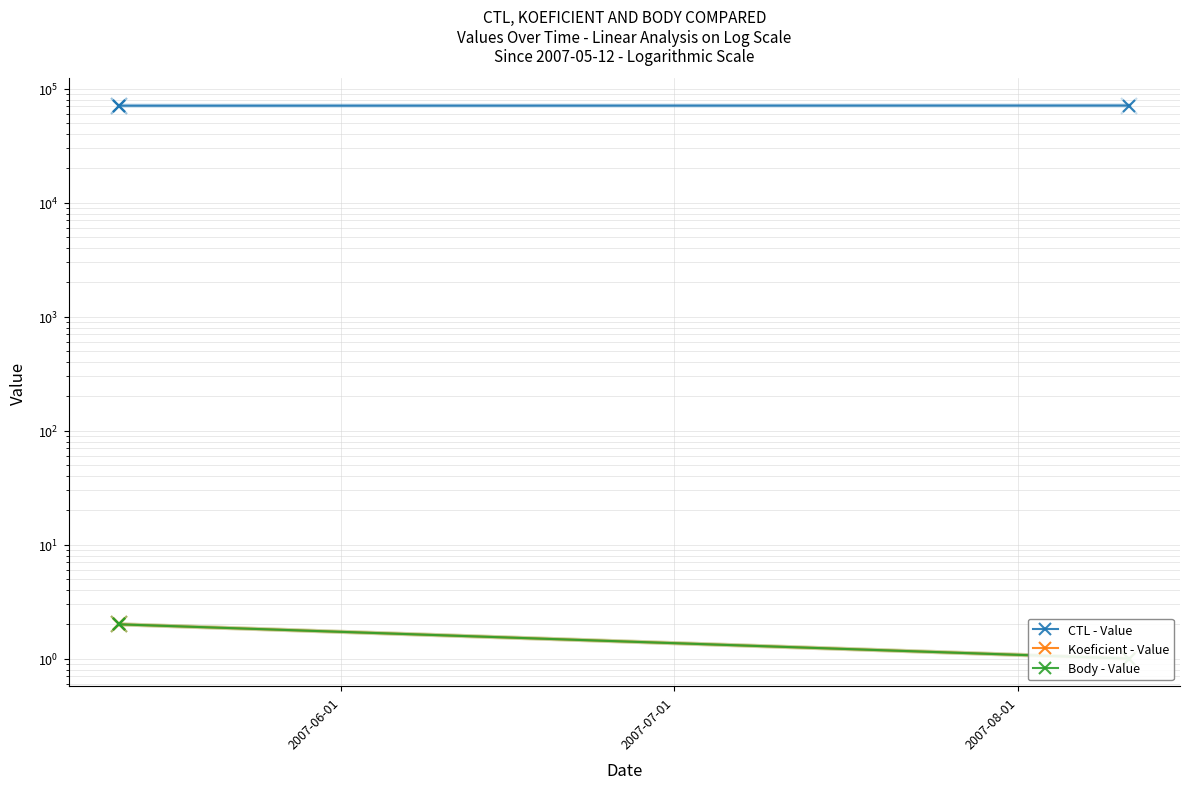

Rank the series at 2007-08-01 from lowest to highest value.

Koeficient - Value, Body - Value, CTL - Value